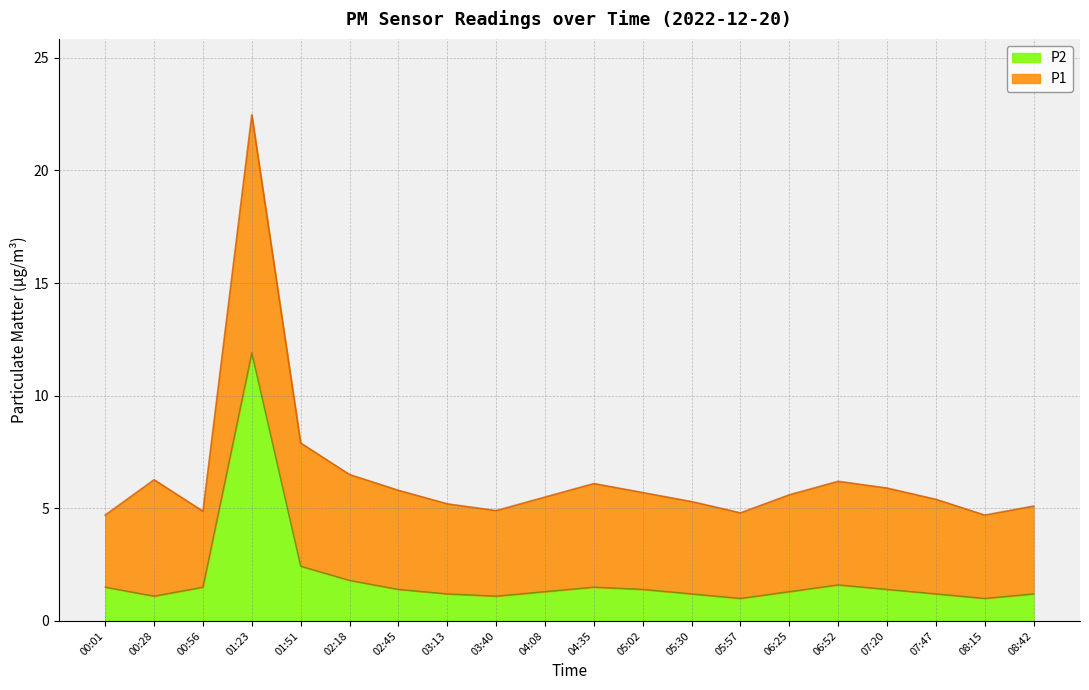

Where is P2 nearest to the value 6?

01:51